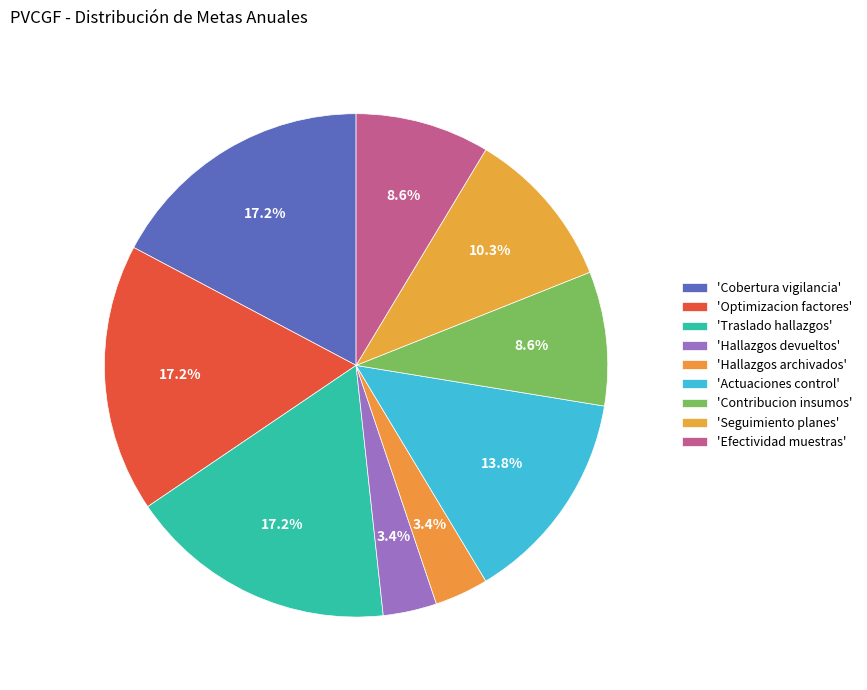

How many segments does this pie chart have?

9